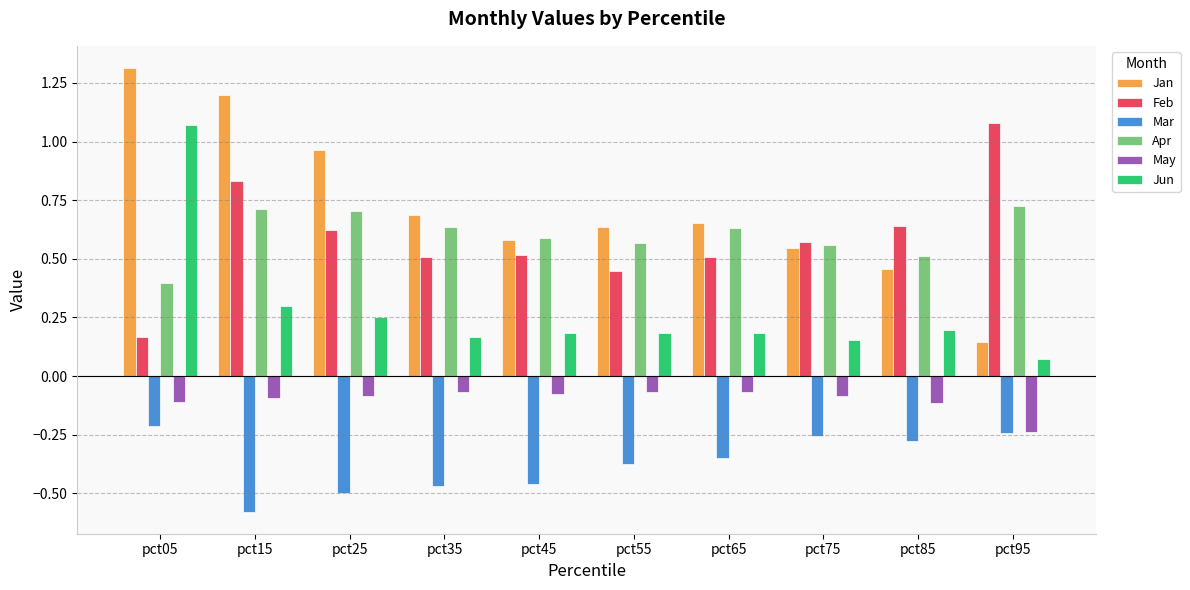

Which series has the largest total across all categories?

Jan